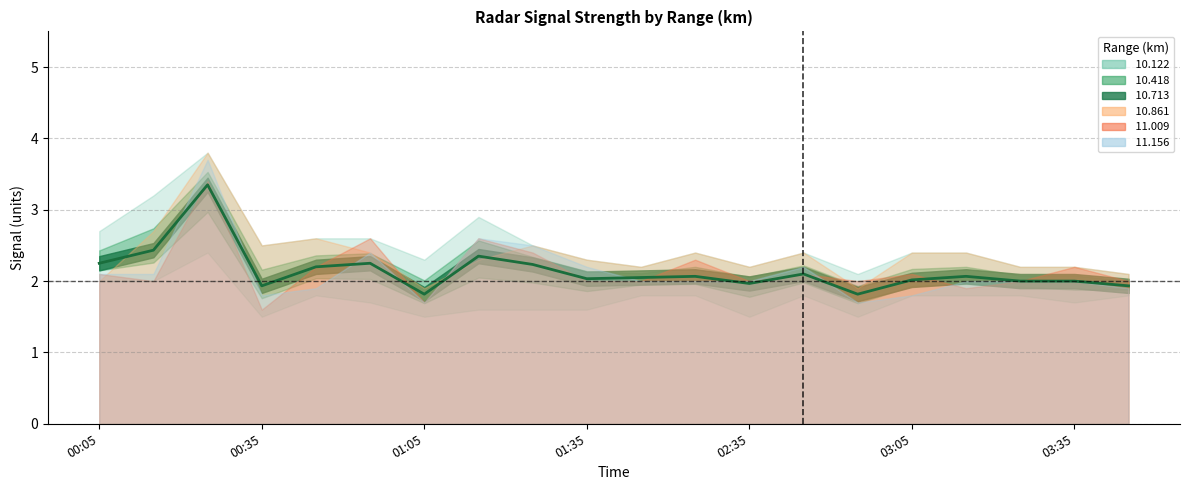

What is the difference between the maximum and minimum values?

1.5